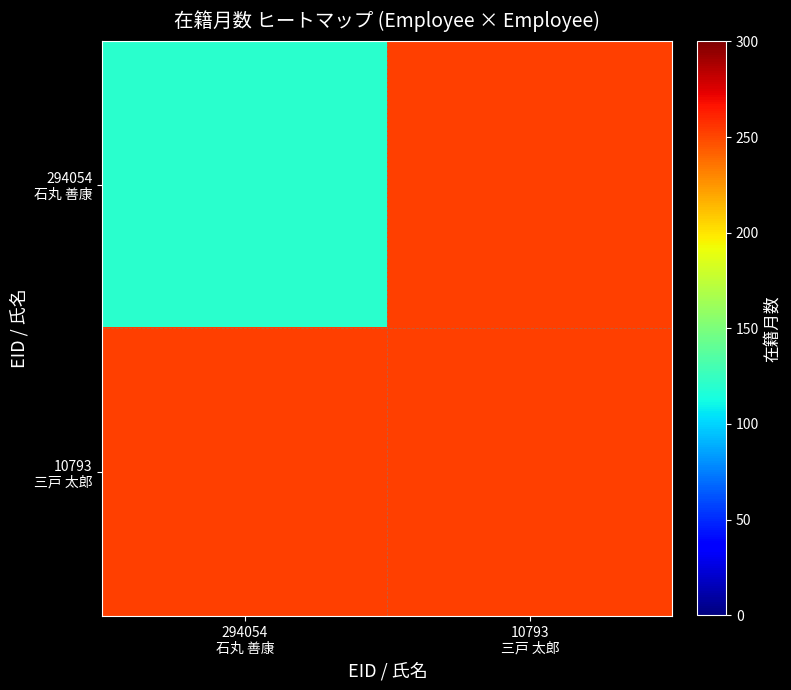

What is the maximum value shown in the chart?

252